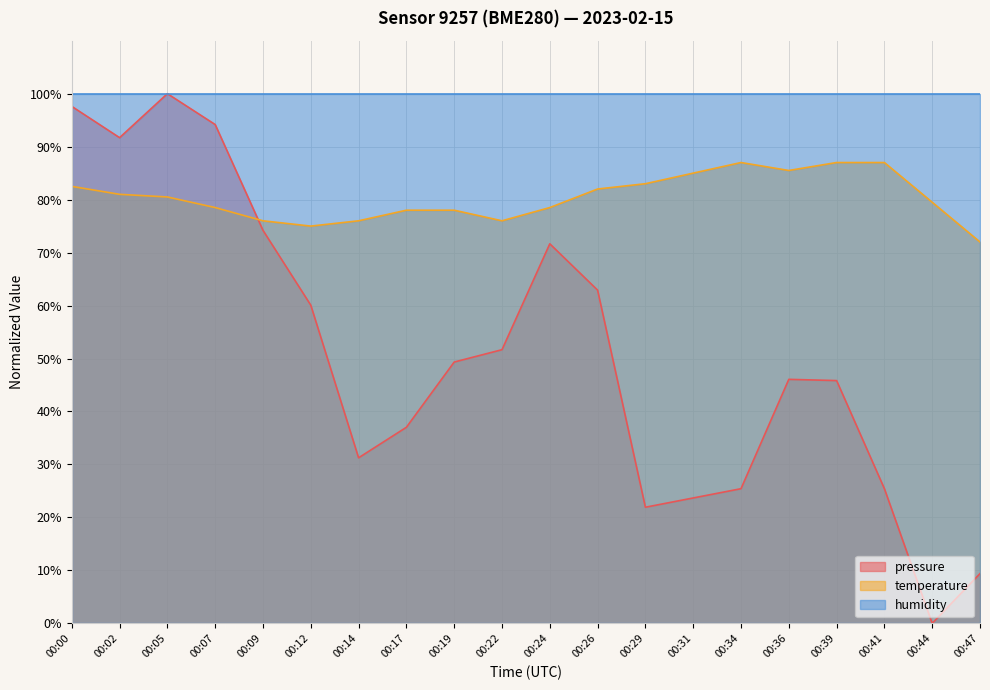

Is it true that temperature equals 40.9 at 00:02?

False